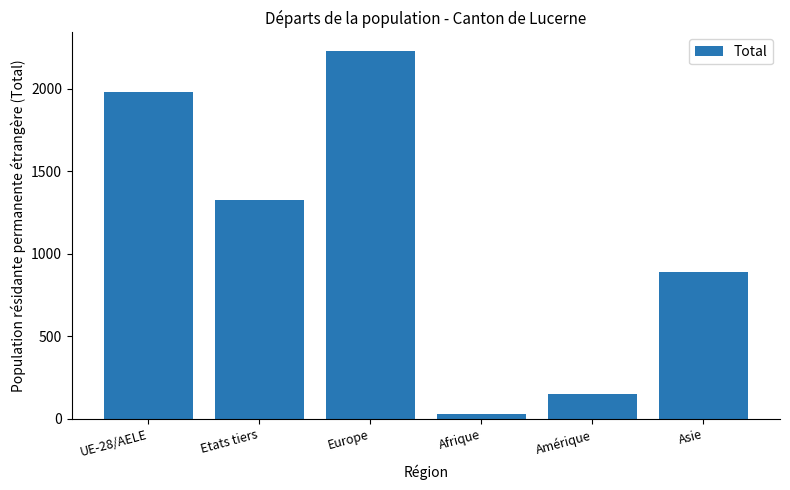

How many distinct data groups are displayed?

1